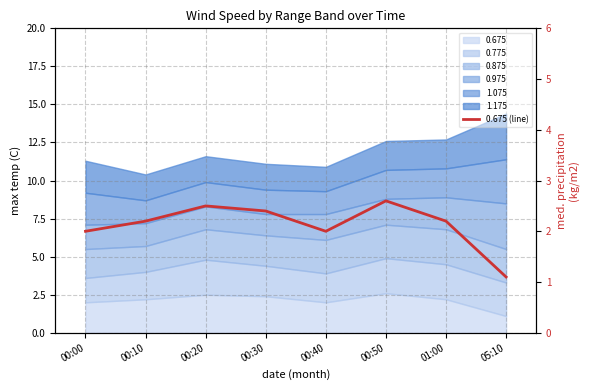

Which category has the lowest value across all series?

05:10